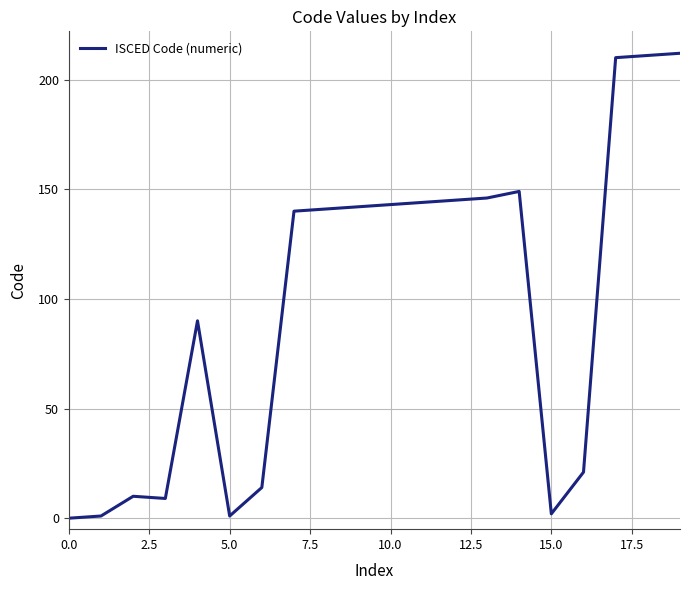

What is the difference between the maximum and minimum values?

212